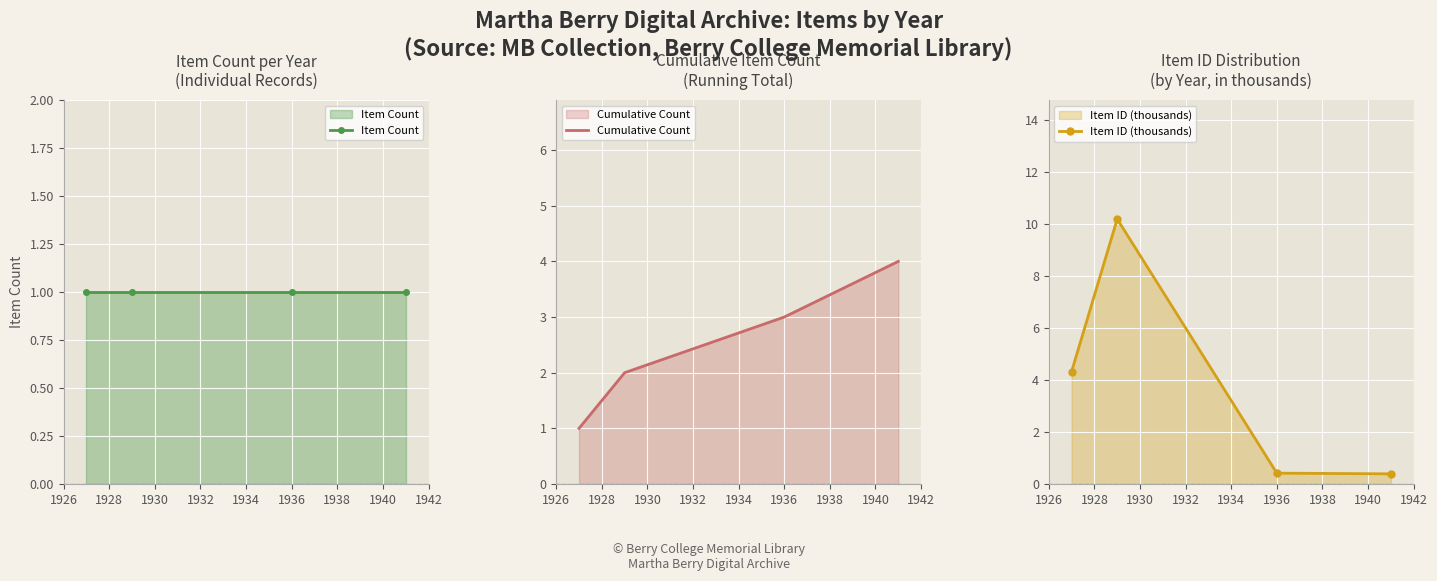

Count the number of categories in the chart.

4